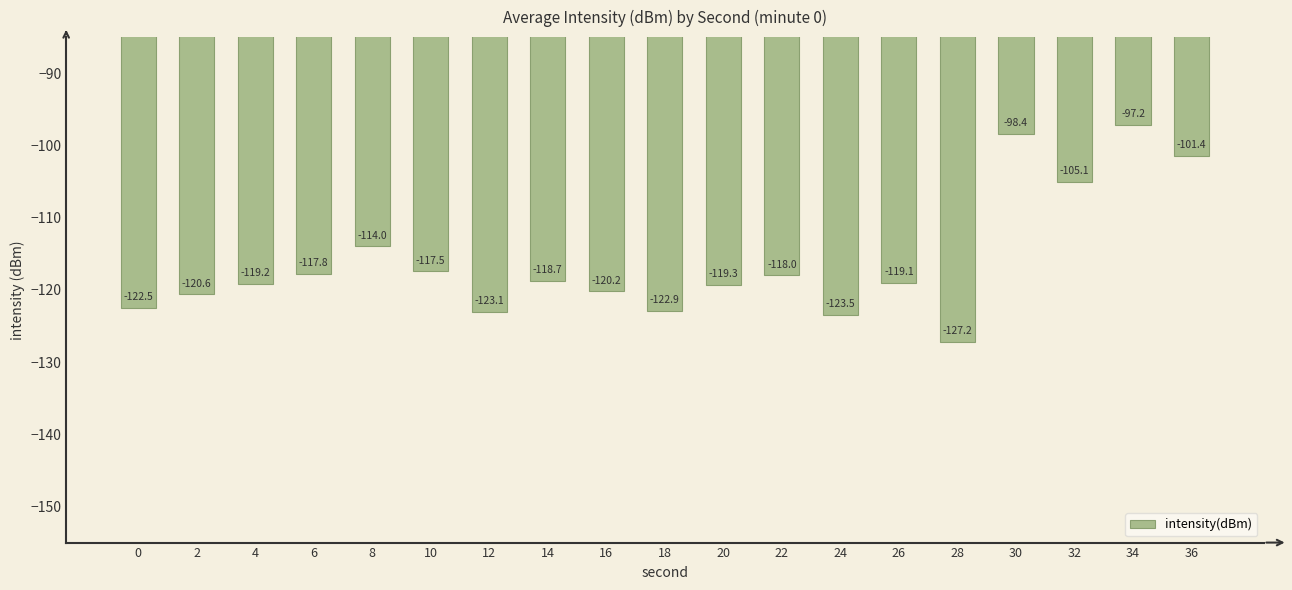

How many distinct data groups are displayed?

1